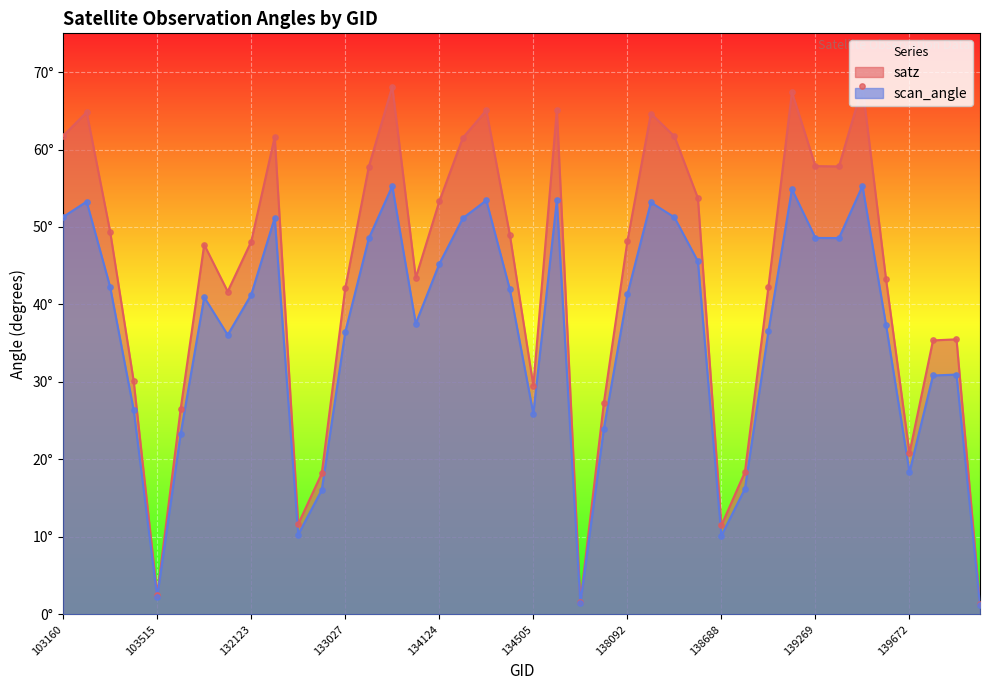

Which series contains the highest Y value?

satz